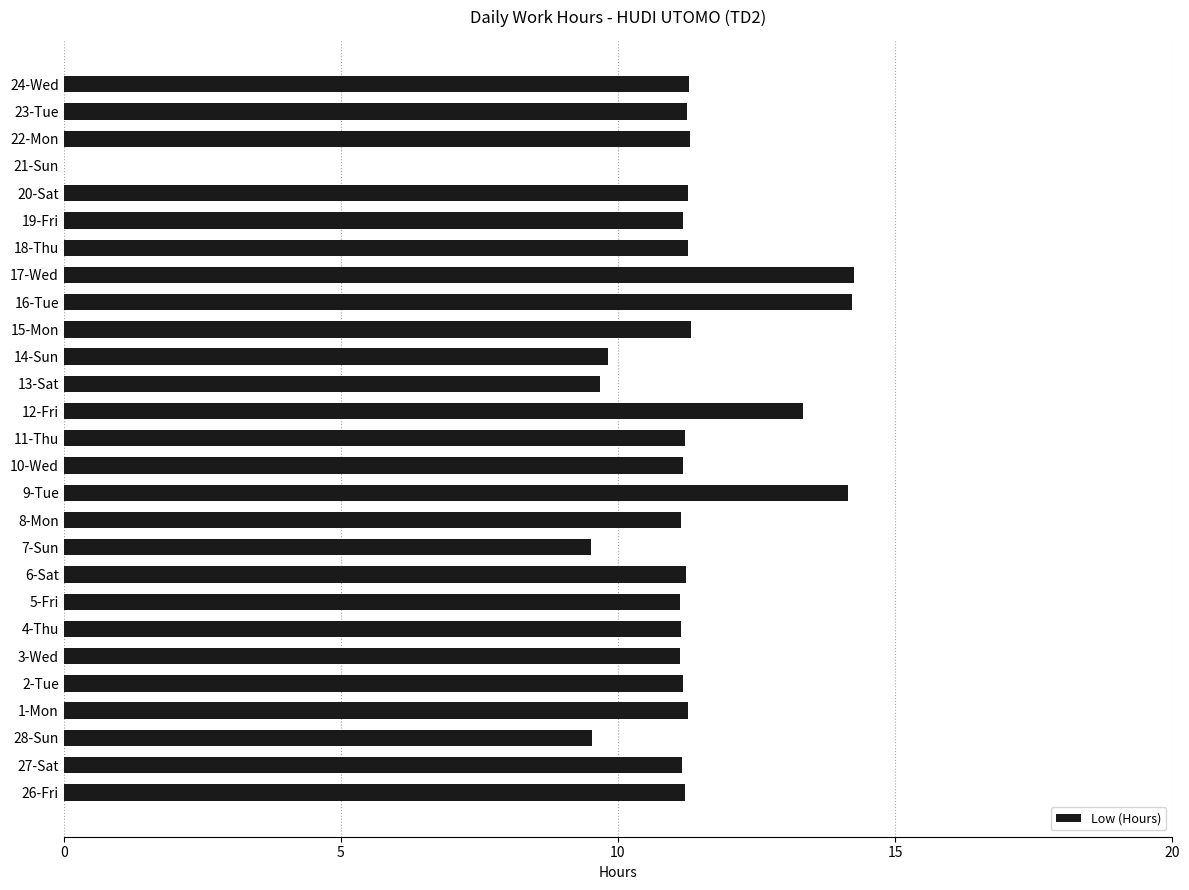

The chart shows a value of 11.2 at 6-Sat. True or false?

True